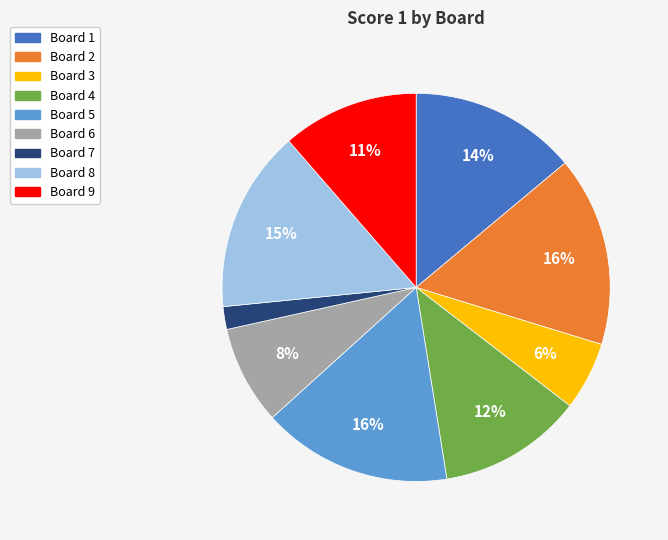

To the nearest percent, what percentage of the pie is Board 8?

15%